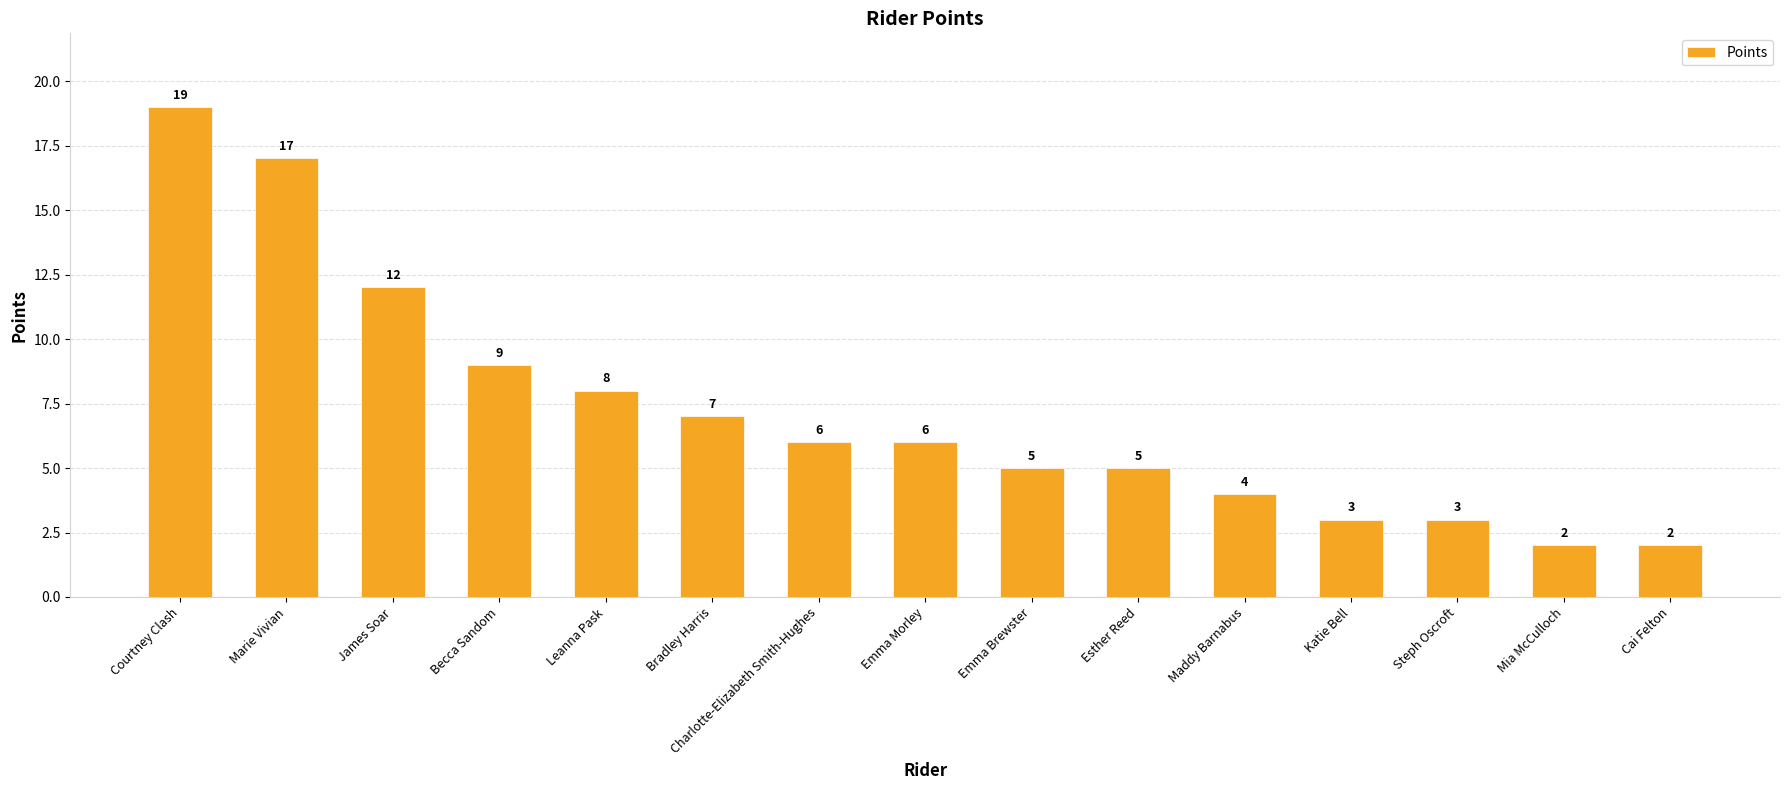

How many values are below 6?

7